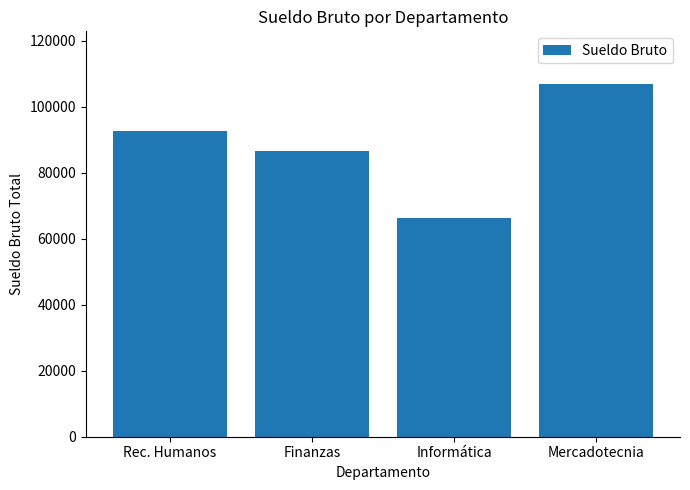

At which label is the value closest to 86595?

Finanzas